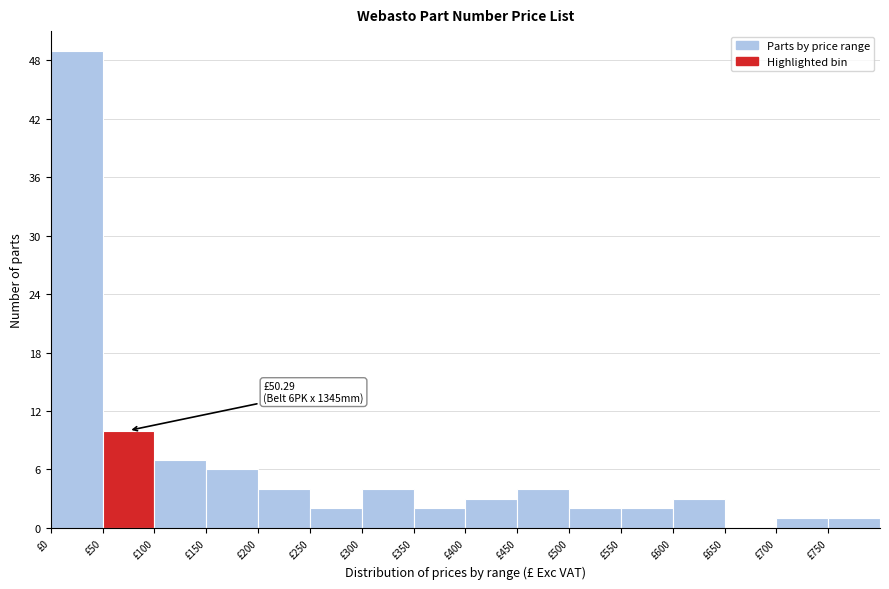

Over which range of the x-axis is the bar tallest?

0 to 50